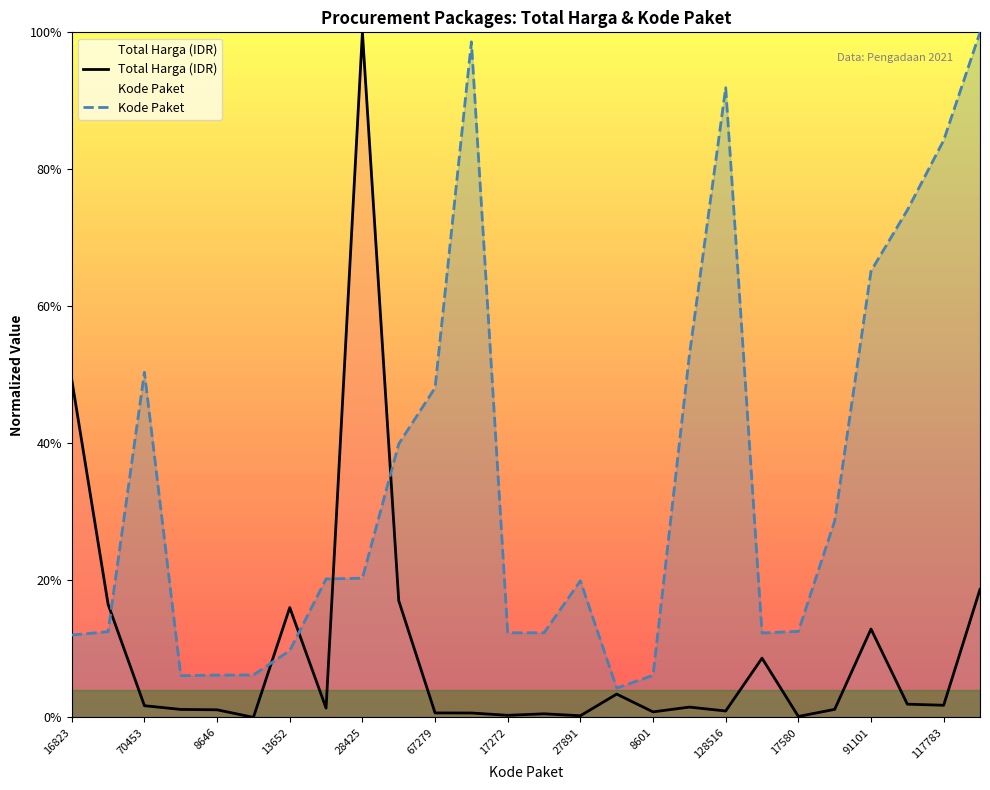

How many lines are shown in the chart?

2